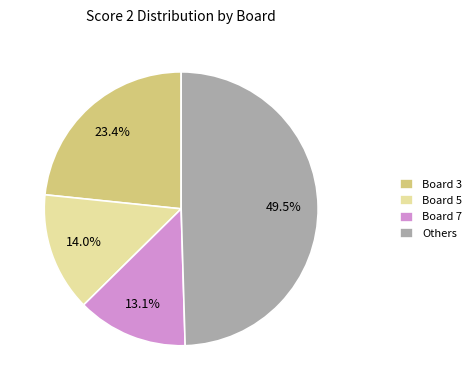

Is it true that Board 7 is 13% of the pie?

True